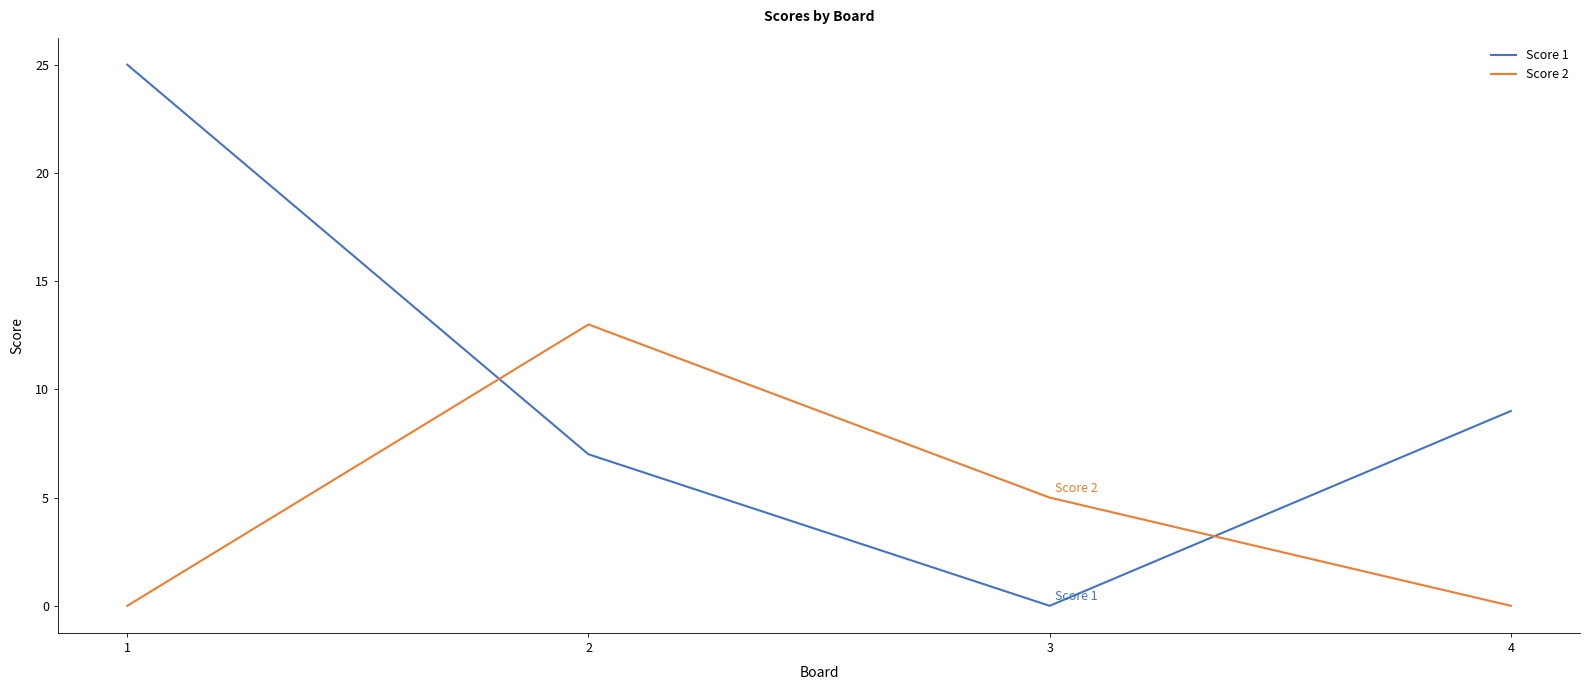

True or false: Score 1 has a value of 8 at 3.

False